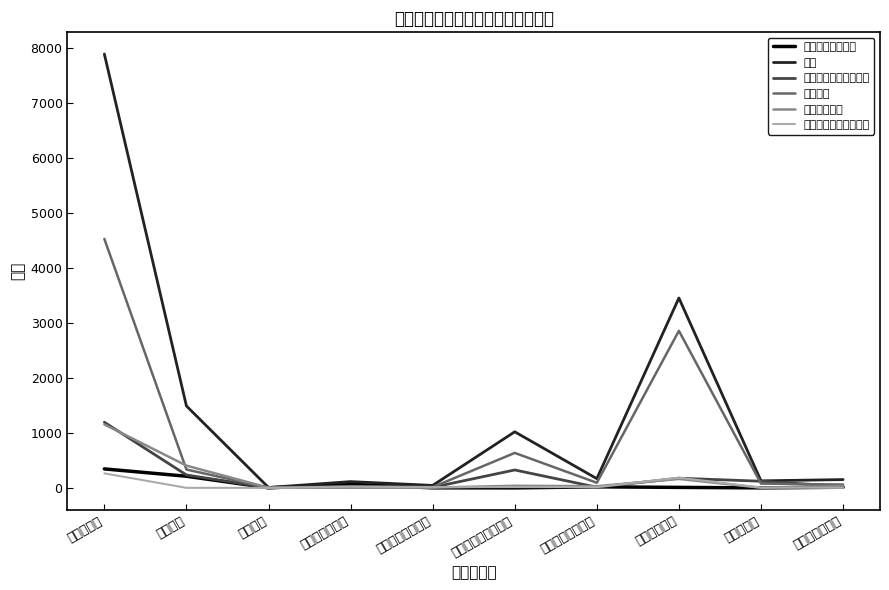

True or false: 総数 has a value of 4885 at 知的障害相談.

False